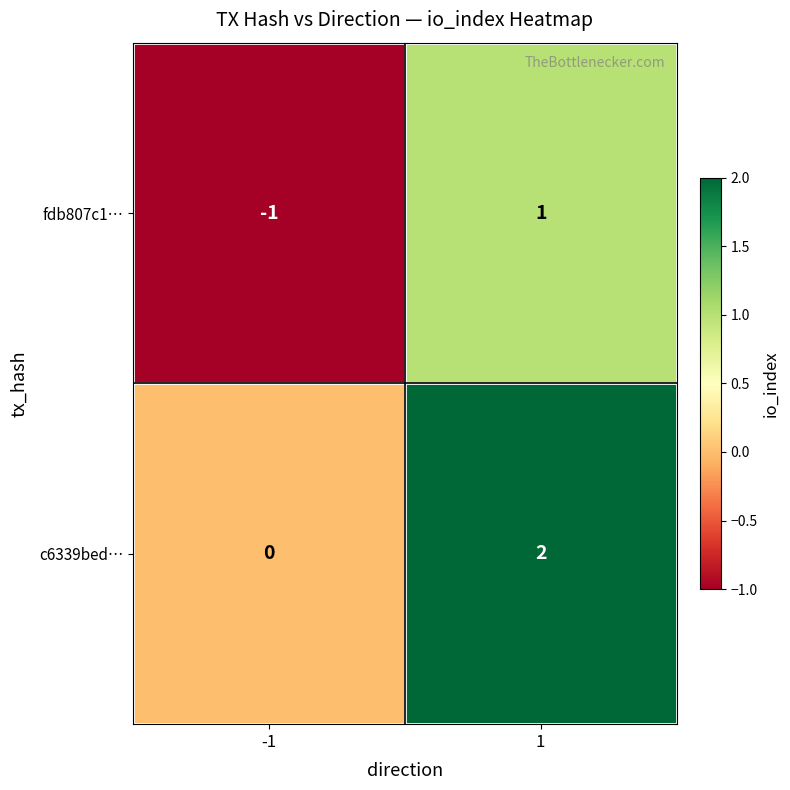

How many distinct data groups are displayed?

2